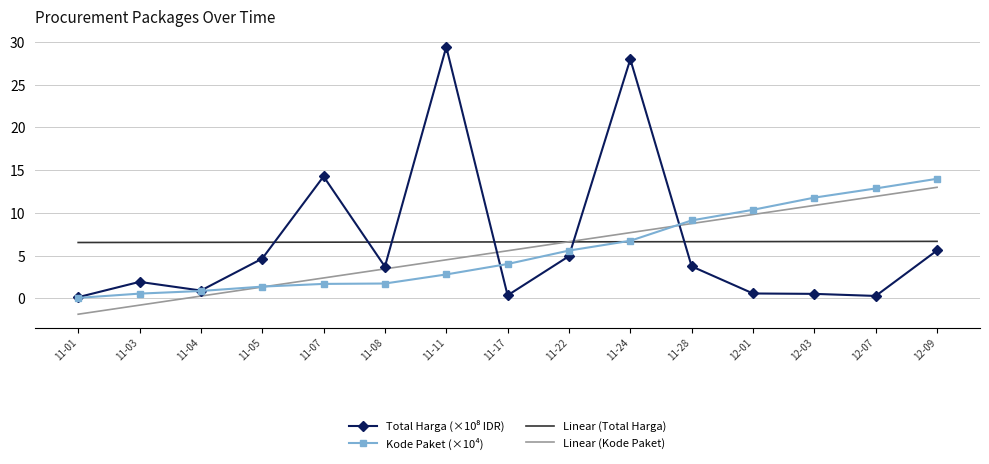

What is the difference between the second highest and minimum values in the Kode Paket (×10⁴) series?

12.8